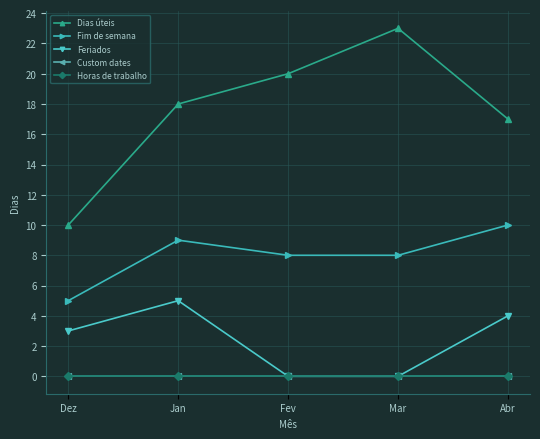

Is this an area chart (filled region under the line)?

No